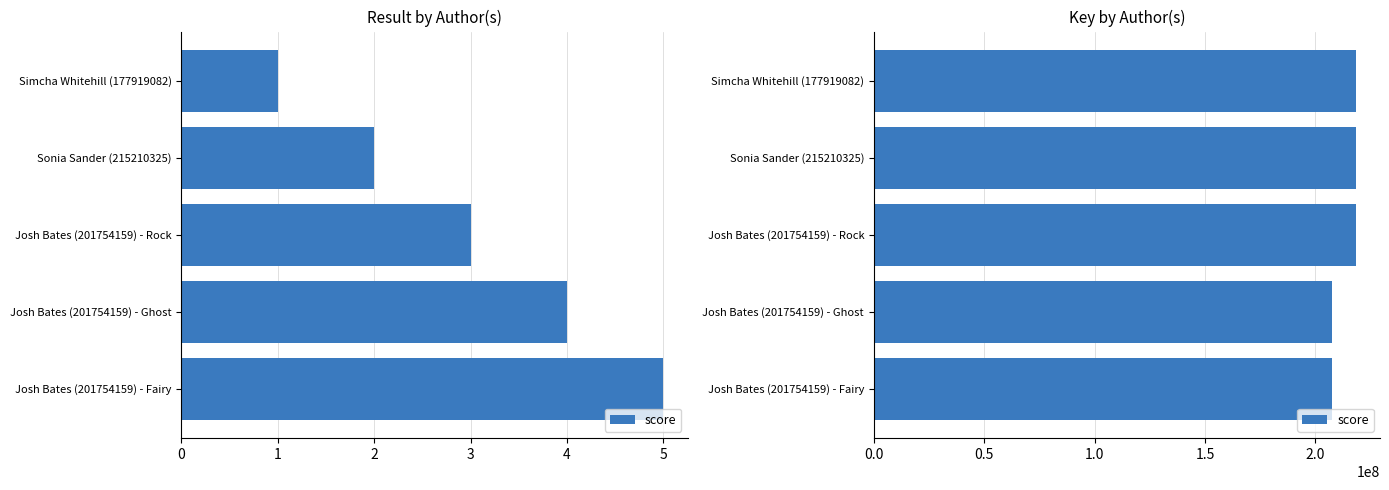

What is the sum of the values at Sonia Sander (215210325) and Josh Bates (201754159) - Ghost?

425884719